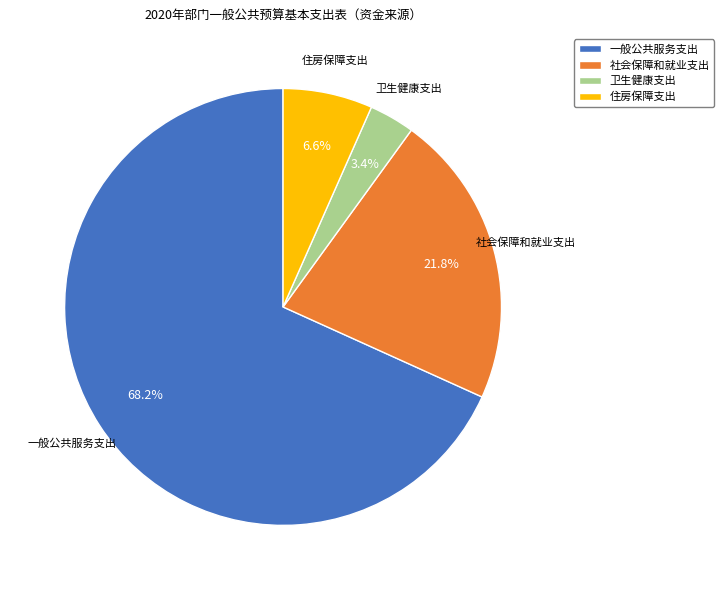

What percentage is NOT represented by 一般公共服务支出?

31.8%